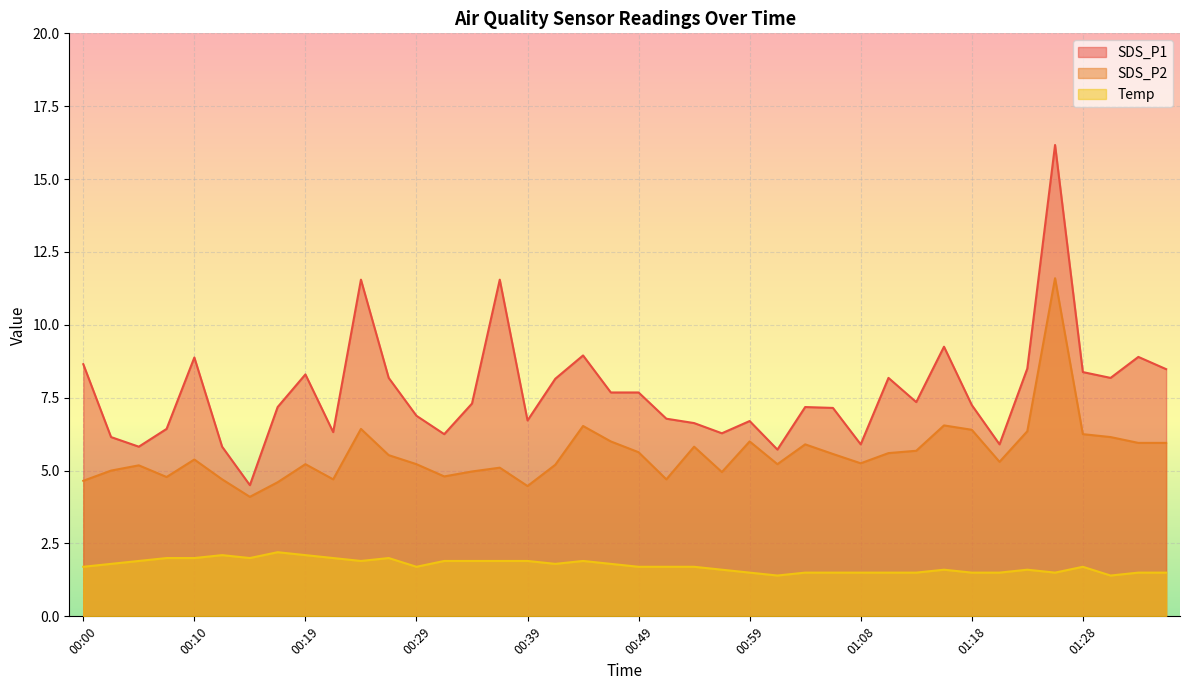

Rank the series by their average value, from lowest to highest.

Temp, SDS_P2, SDS_P1